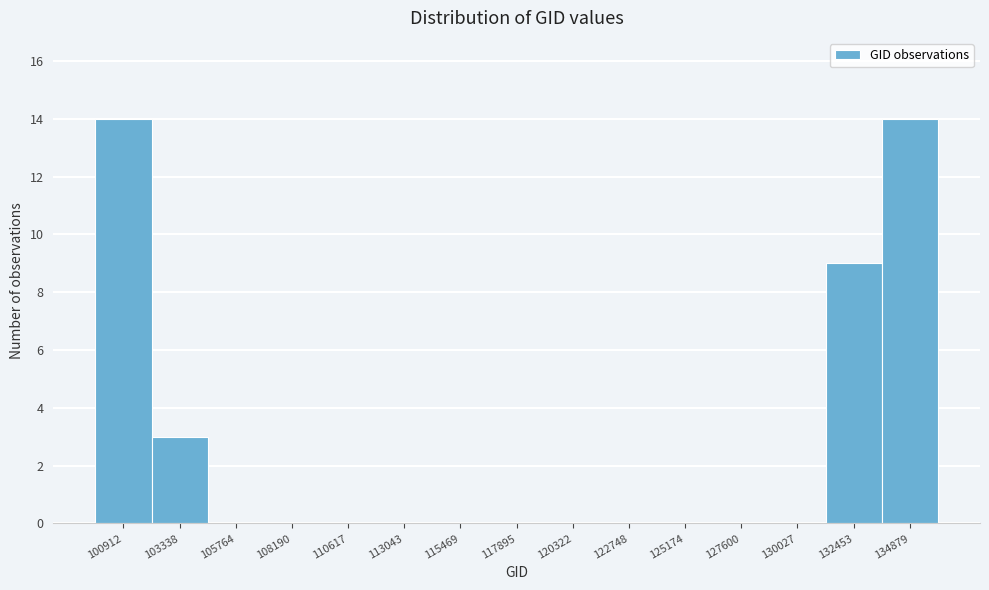

Reading right to left, extract all data points from this chart.

134879=14	132453=9	130027=0	127600=0	125174=0	122748=0	120322=0	117895=0	115469=0	113043=0	110617=0	108190=0	105764=0	103338=3	100912=14